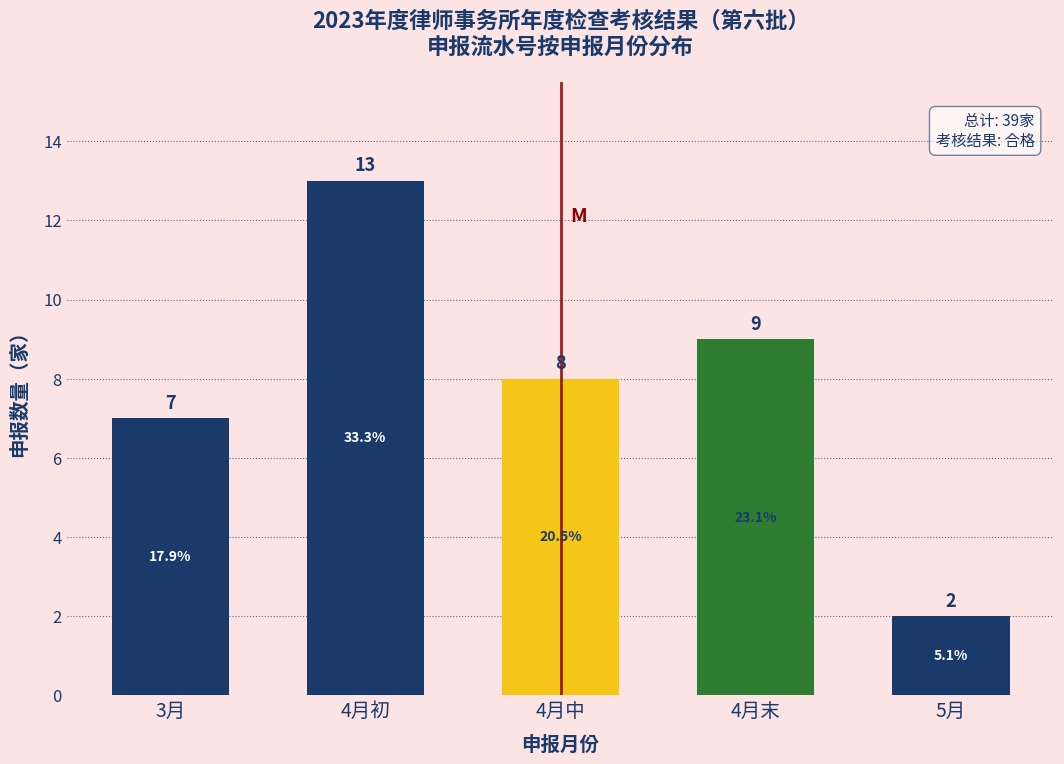

Reading right to left, list all the values displayed in this chart.

2	9	8	13	7